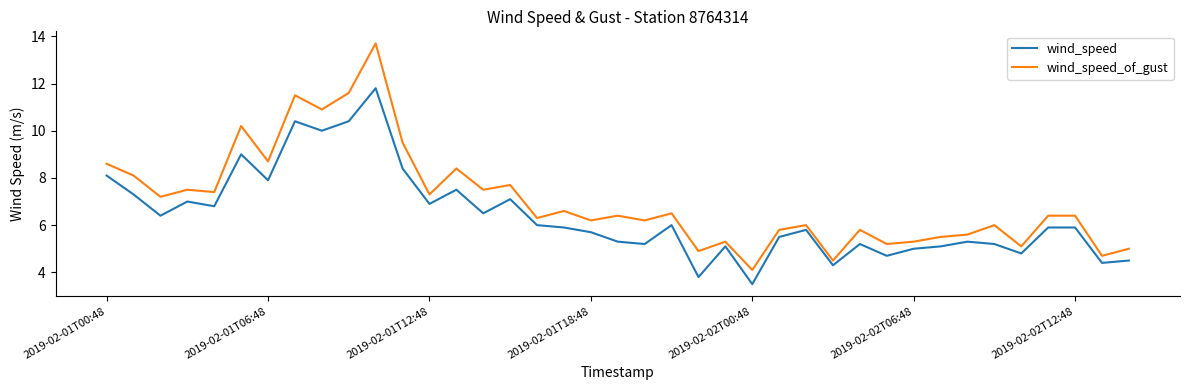

Which series has the widest spread of values?

wind_speed_of_gust